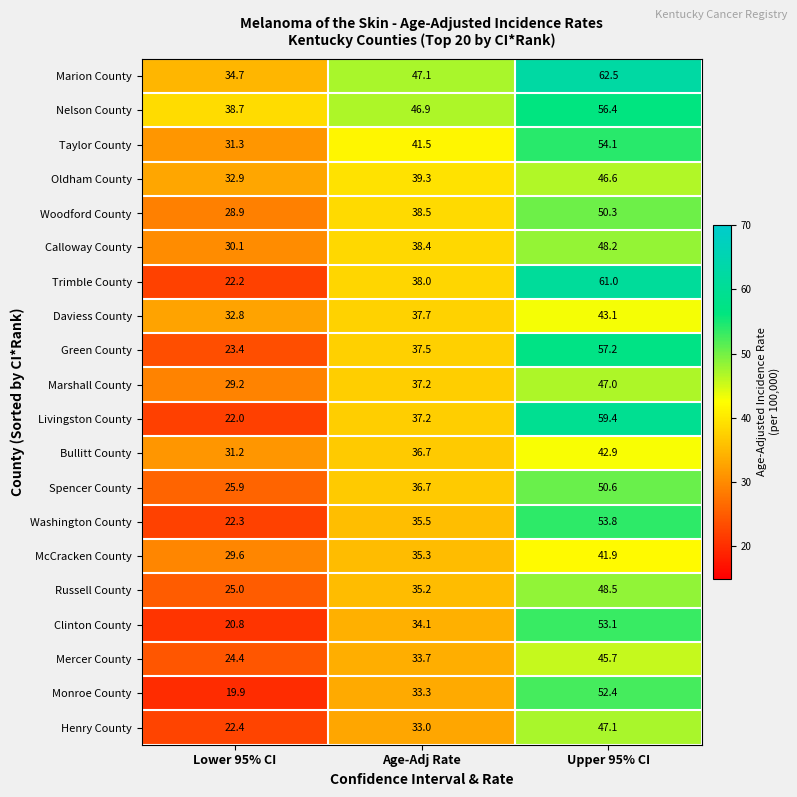

Which series changed the most between Age-Adj Rate and Upper 95% CI?

Trimble County